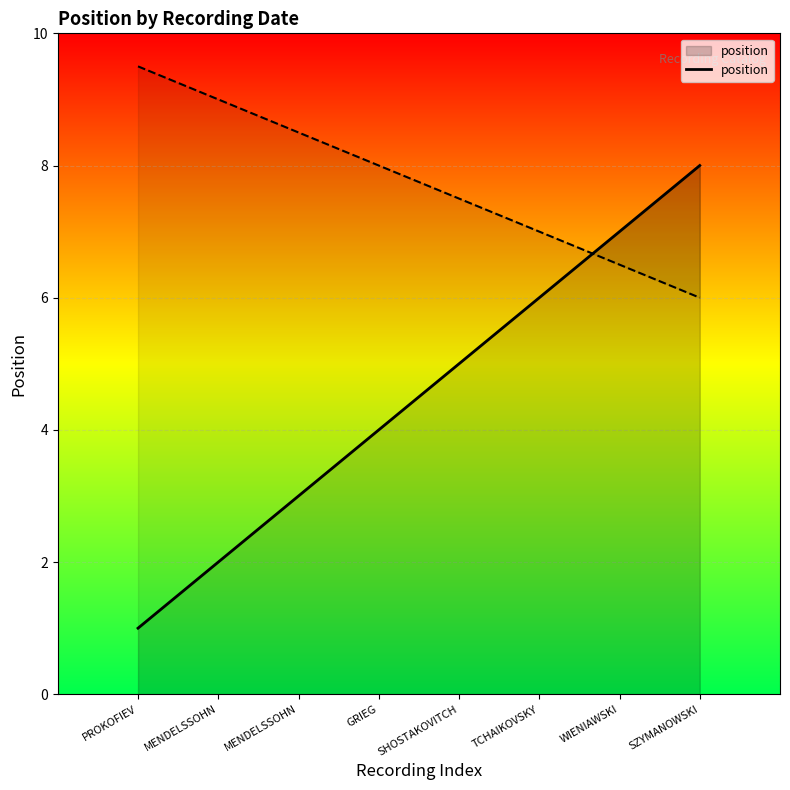

Which category has the highest value across all series?

SZYMANOWSKI